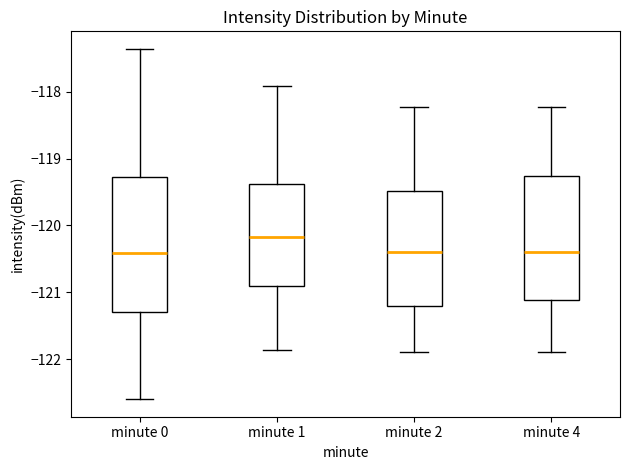

Reading left to right, read every box against the y-axis: the position of its median line, the range the box covers, and the ends of its whiskers. The values are not printed on the chart, so give them approximately, as read against the axis.

minute 0: median -120.4, box -121.3 to -119.3, whiskers -122.6 to -117.4
minute 1: median -120.2, box -120.9 to -119.4, whiskers -121.9 to -117.9
minute 2: median -120.4, box -121.2 to -119.5, whiskers -121.9 to -118.2
minute 4: median -120.4, box -121.1 to -119.3, whiskers -121.9 to -118.2